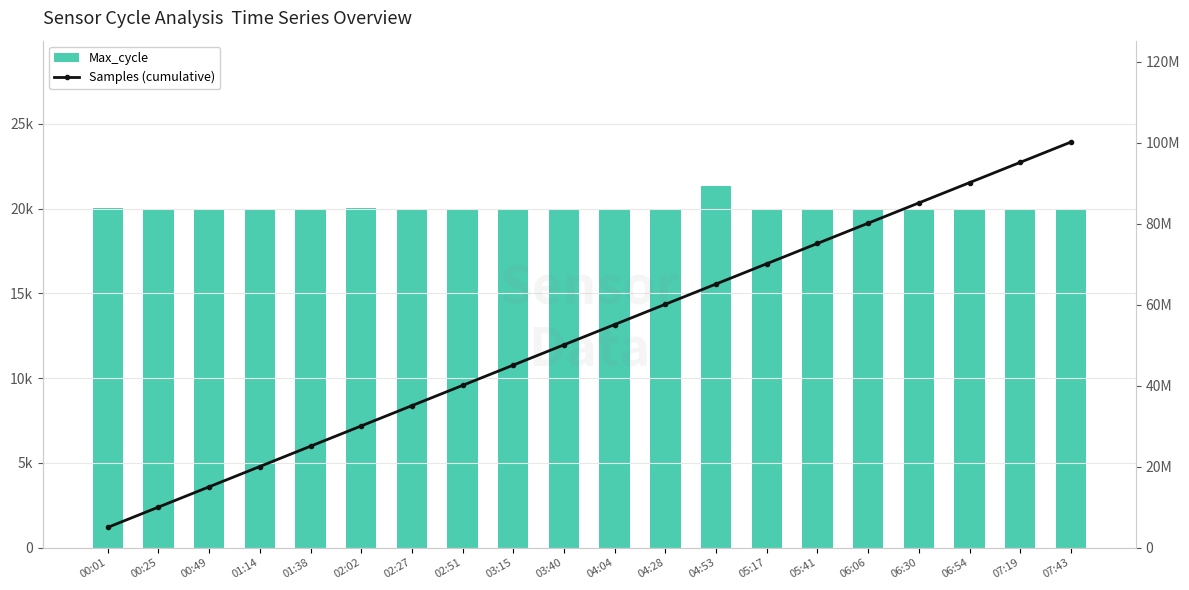

What is the difference between the highest and lowest values at 07:19?

95146230